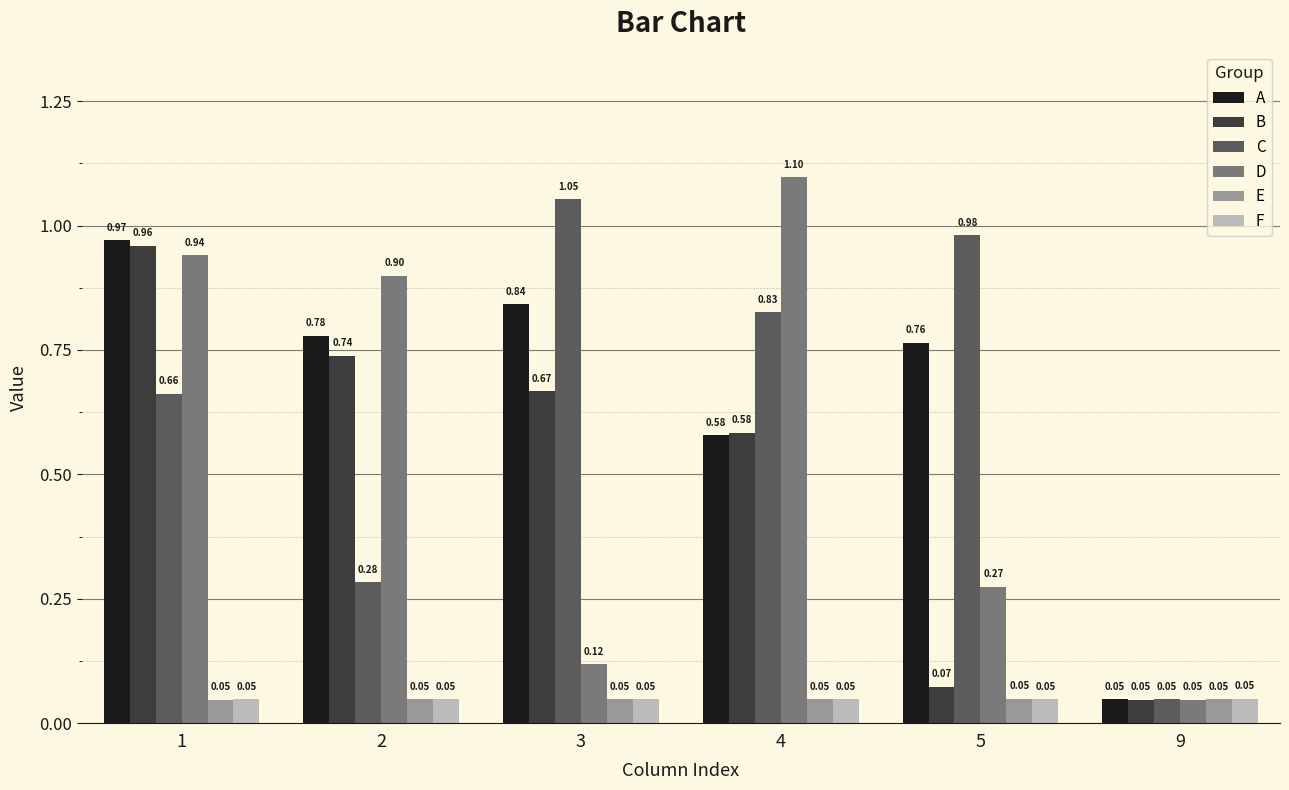

What is the sum of all C values?

3.9